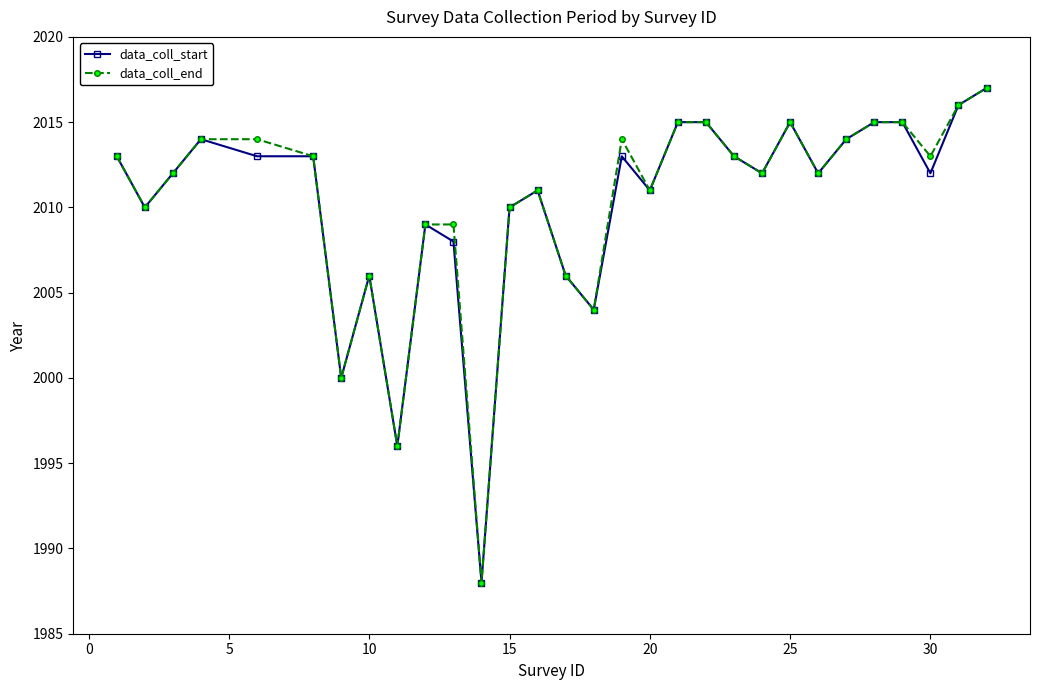

True or false: data_coll_start has more than 2 points higher than both neighbors.

True